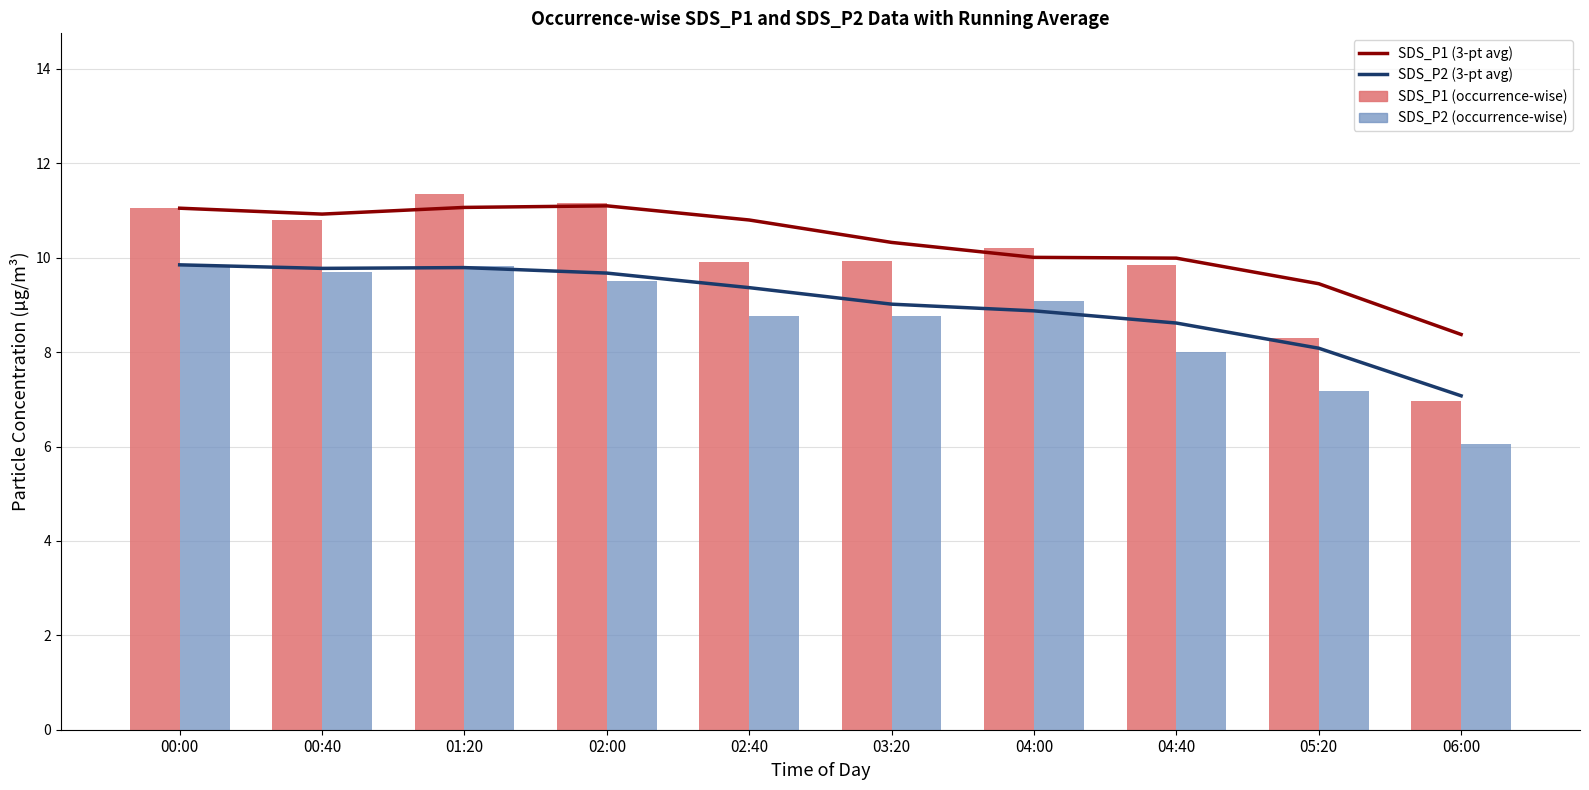

Between 00:40 and 01:20, which is larger?

01:20